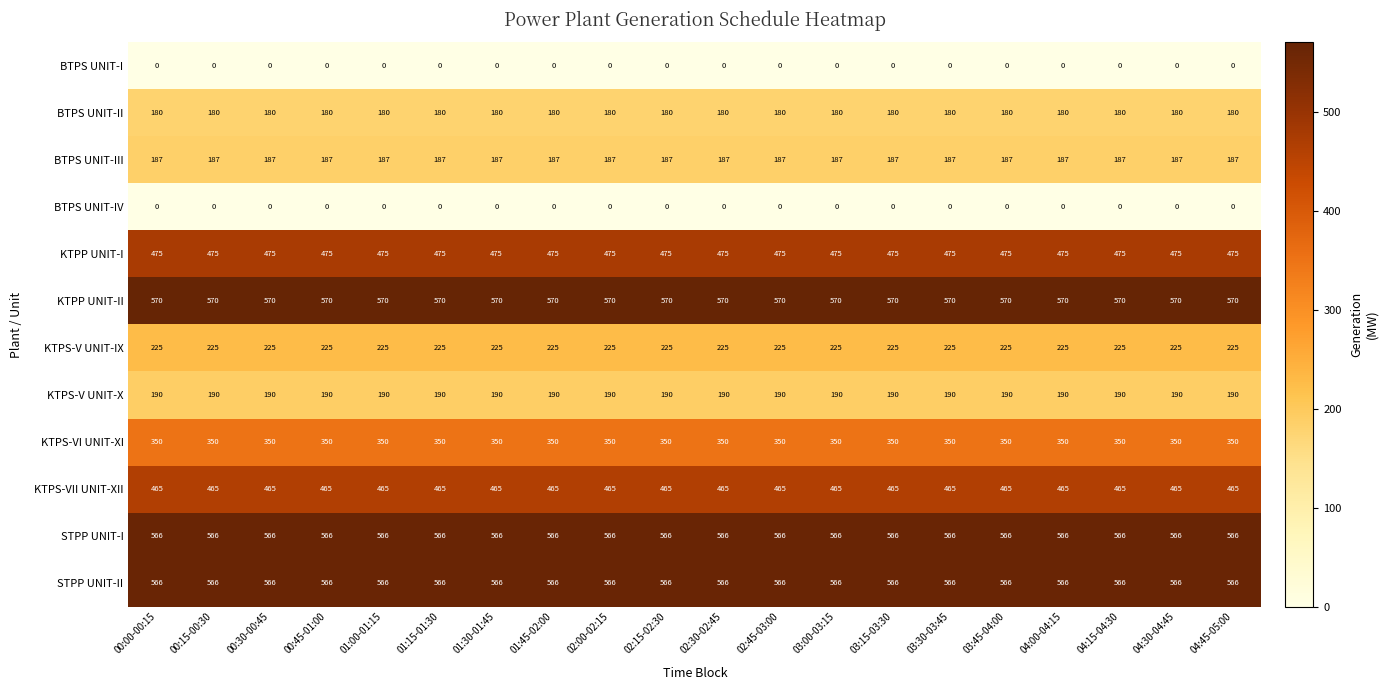

True or false: KTPS-VI UNIT-XI has a value of 350 at 01:45-02:00.

True